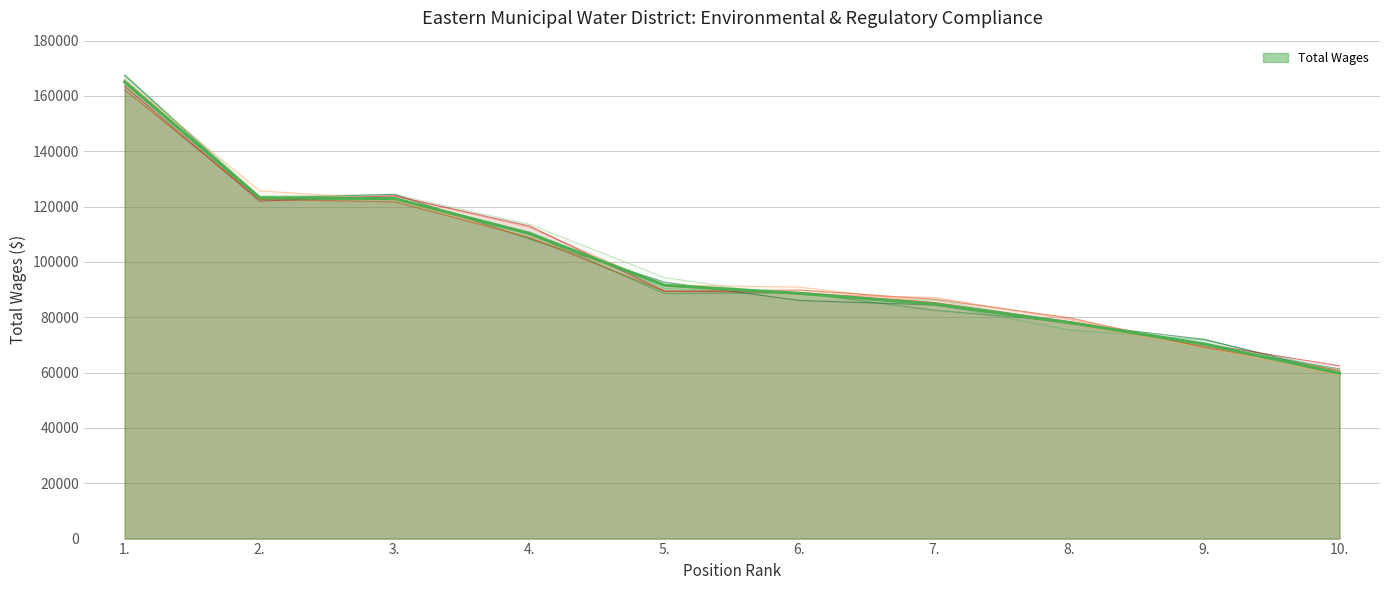

Reading left to right, list all the values displayed in this chart.

1.=165101	2.=123236	3.=122901	4.=110254	5.=91583	6.=88644	7.=84784	8.=78086	9.=70338	10.=59753